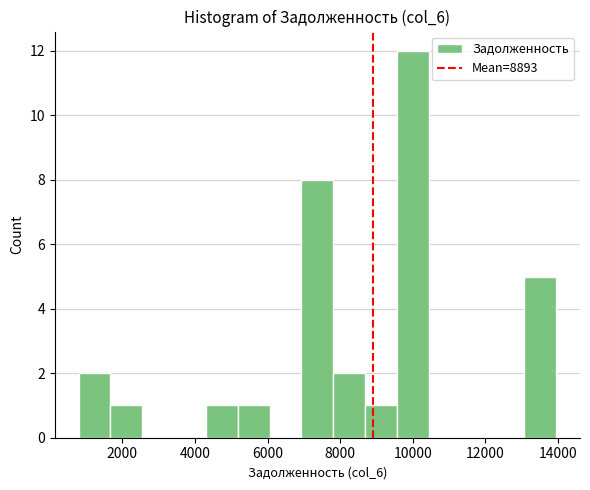

How tall is the bar that spans 13000 to 14000 on the x-axis? Neither the bar edges nor the heights are printed on the chart, so give them approximately, as read against the axes.

5